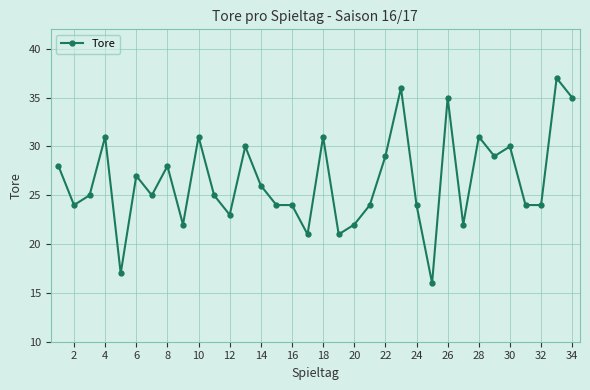

What is the smallest value displayed?

16